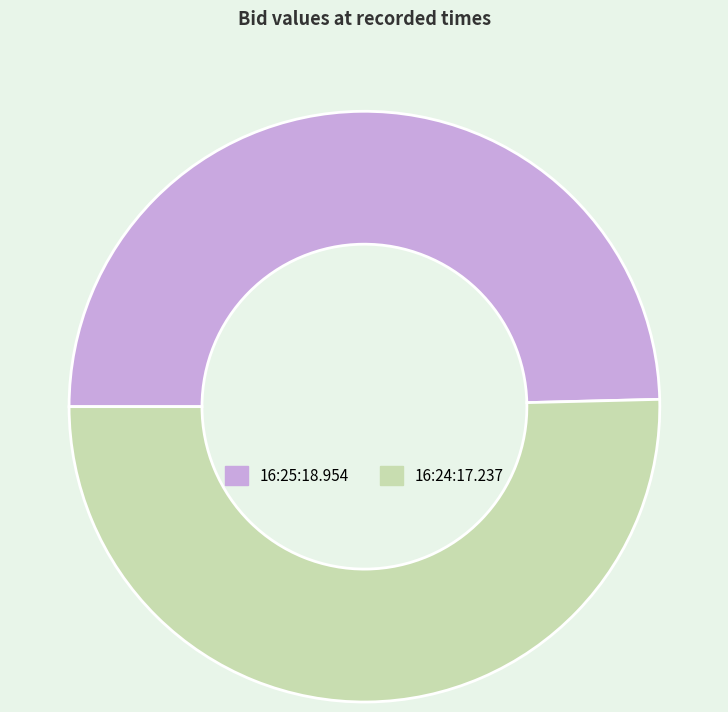

True or false: 16:24:17.237 accounts for 50% of the total.

True